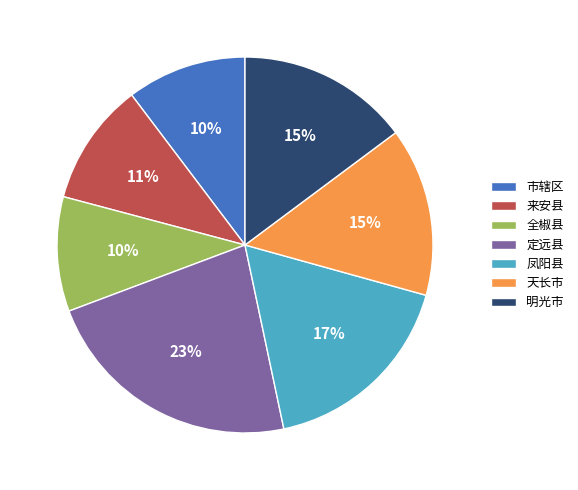

Which slice is the largest?

定远县